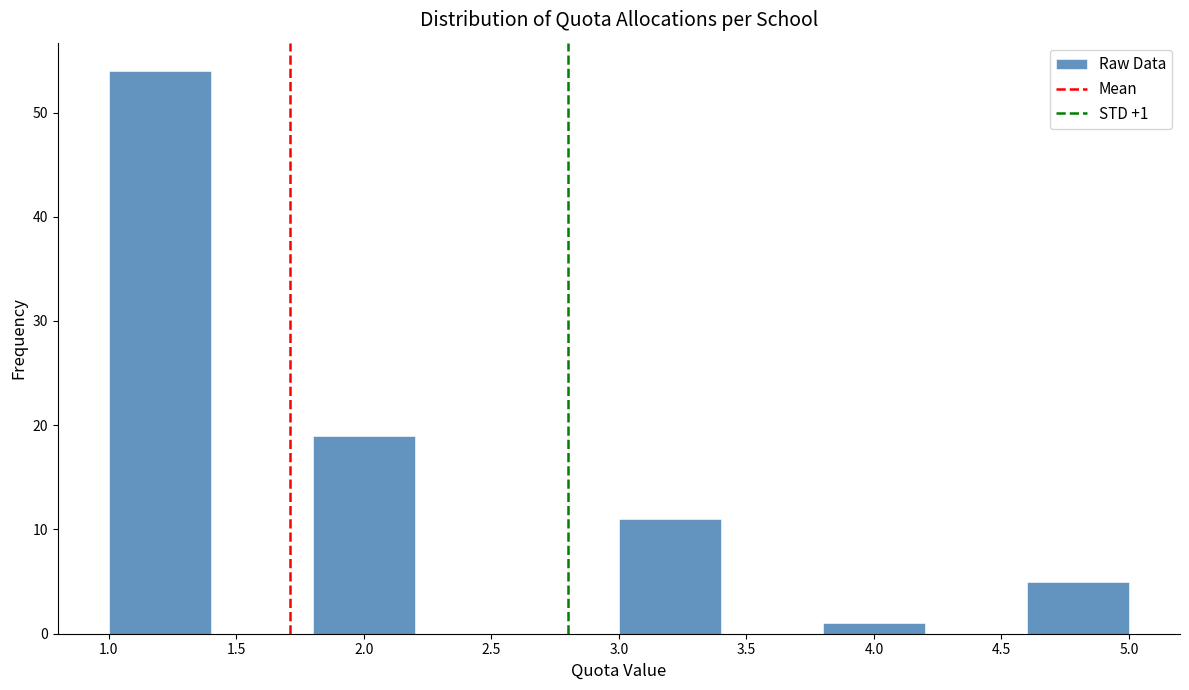

Which range on the x-axis has the tallest bar?

1.0 to 1.4